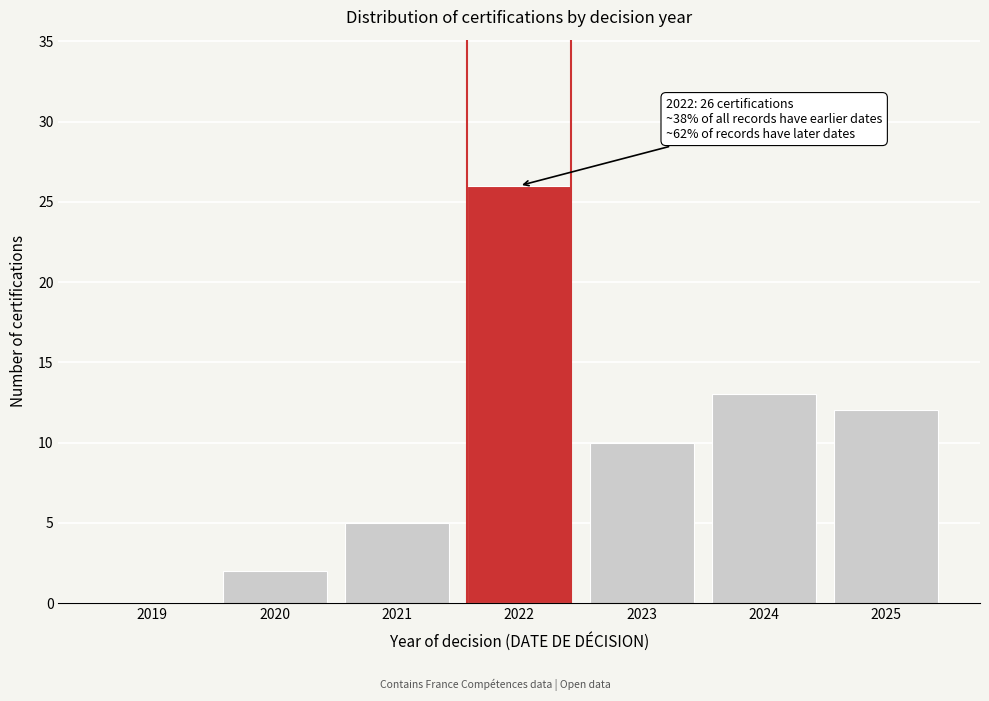

Reading left to right, list all the values displayed in this chart.

2019=0	2020=2	2021=5	2022=26	2023=10	2024=13	2025=12